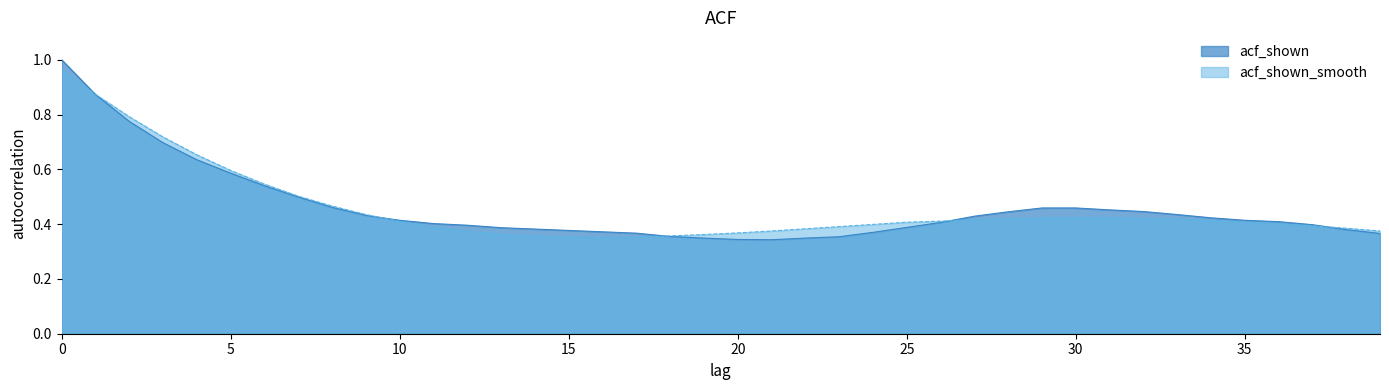

List the series in order of their peak value, highest first.

acf_shown, acf_shown_smooth